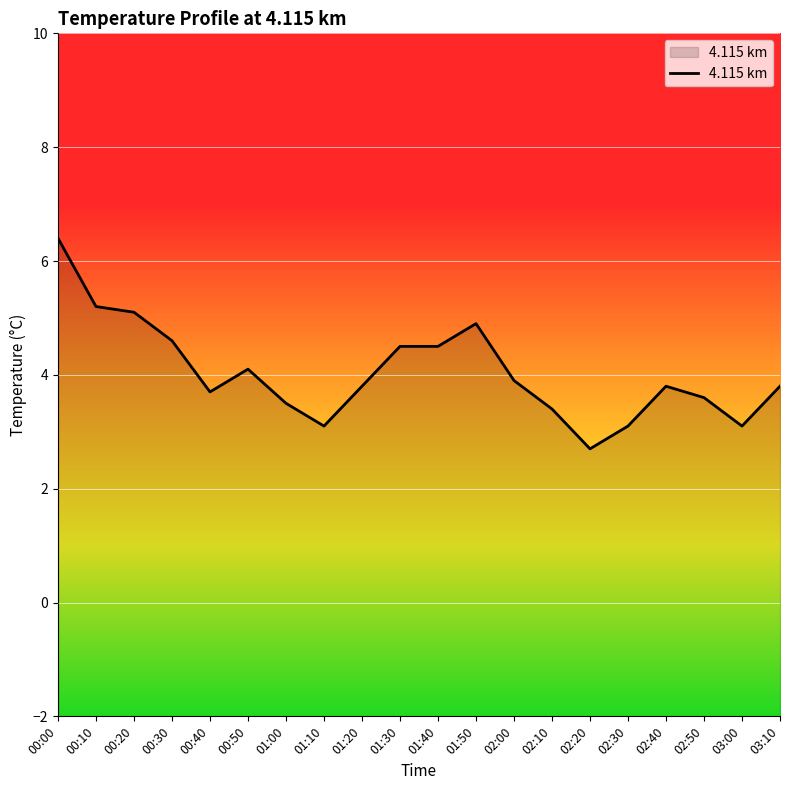

Rank the categories by value from lowest to highest.

02:20, 01:10, 02:30, 03:00, 02:10, 01:00, 02:50, 00:40, 01:20, 02:40, 03:10, 02:00, 00:50, 01:30, 01:40, 00:30, 01:50, 00:20, 00:10, 00:00